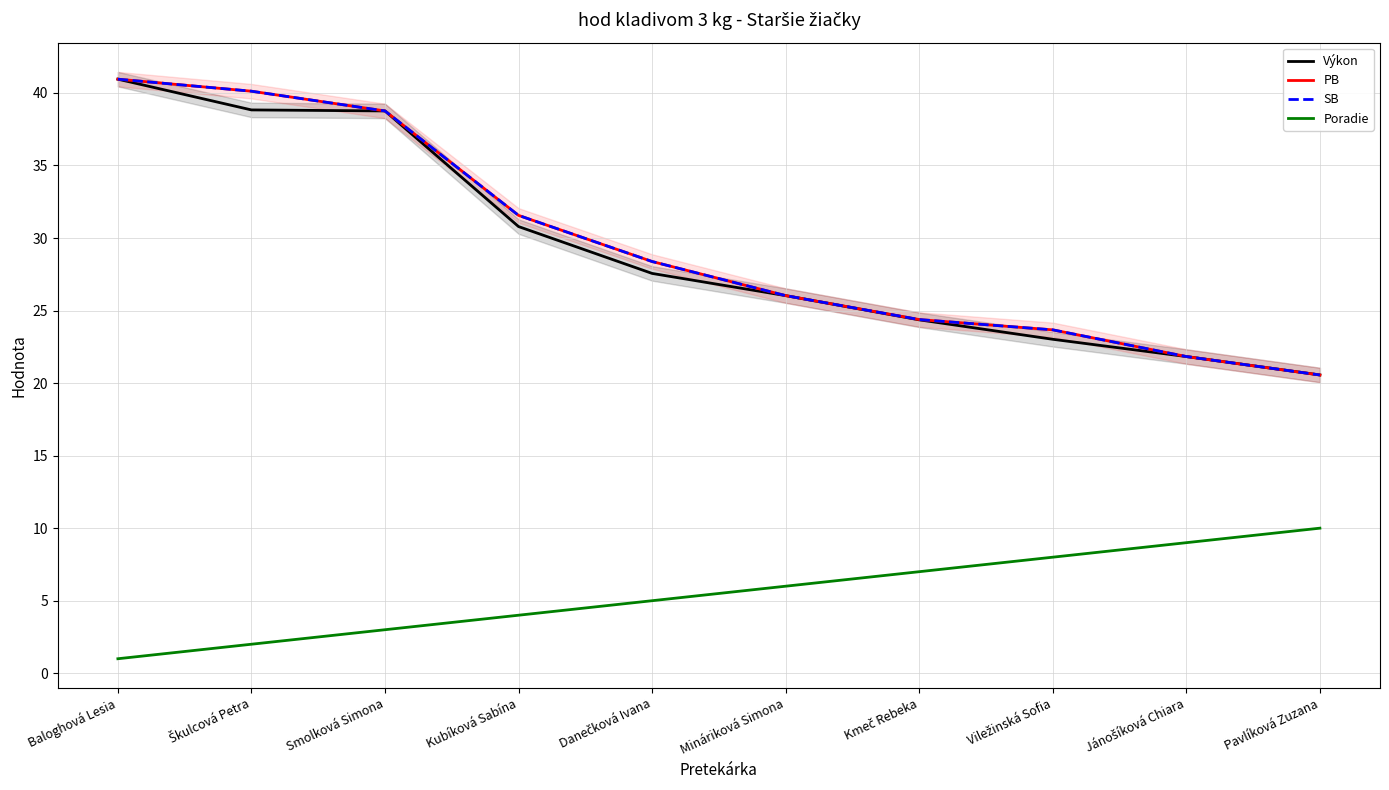

True or false: SB has a value of 38.8 at Smolková Simona.

True